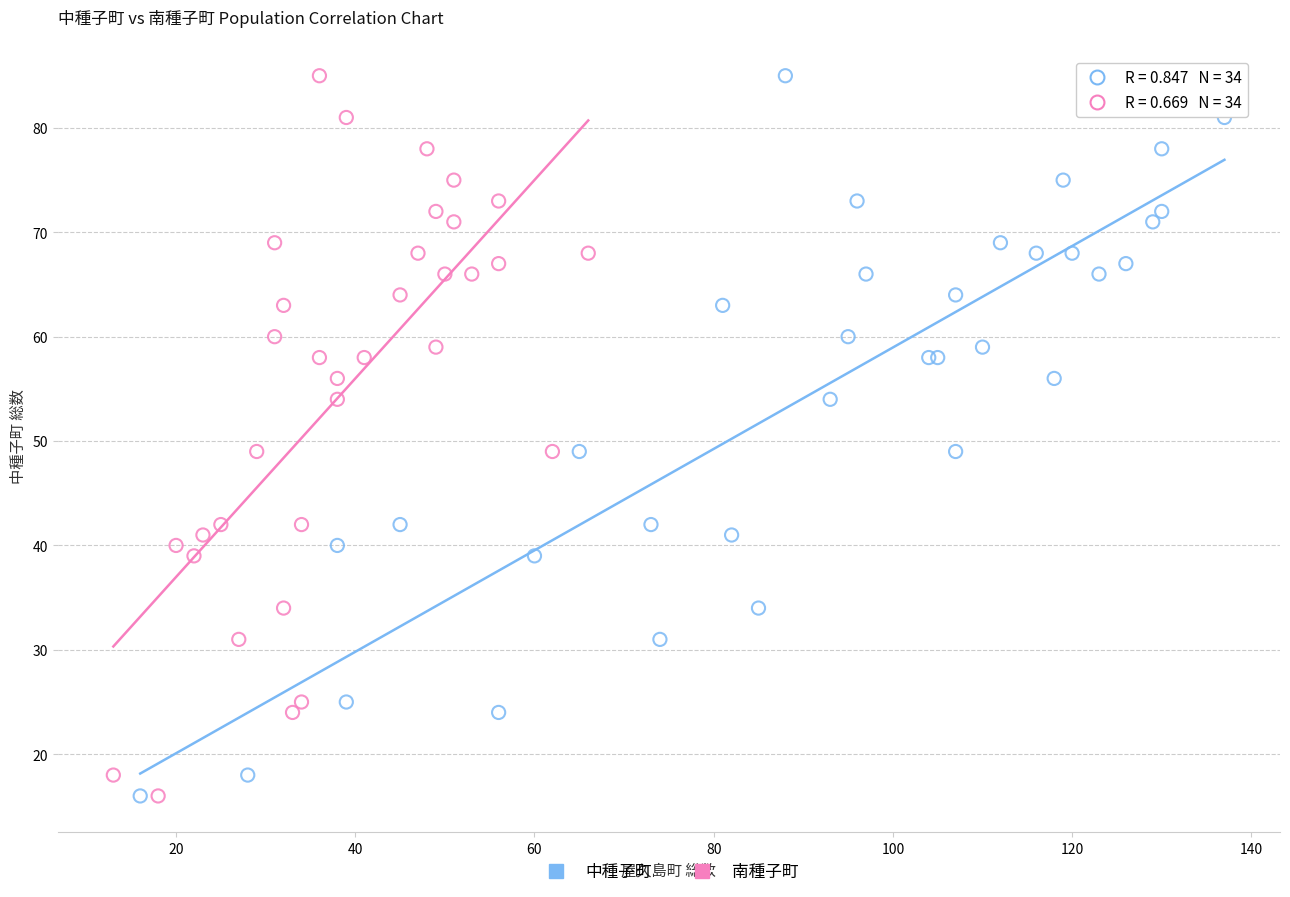

What are all the series names shown in the legend?

中種子町, 南種子町